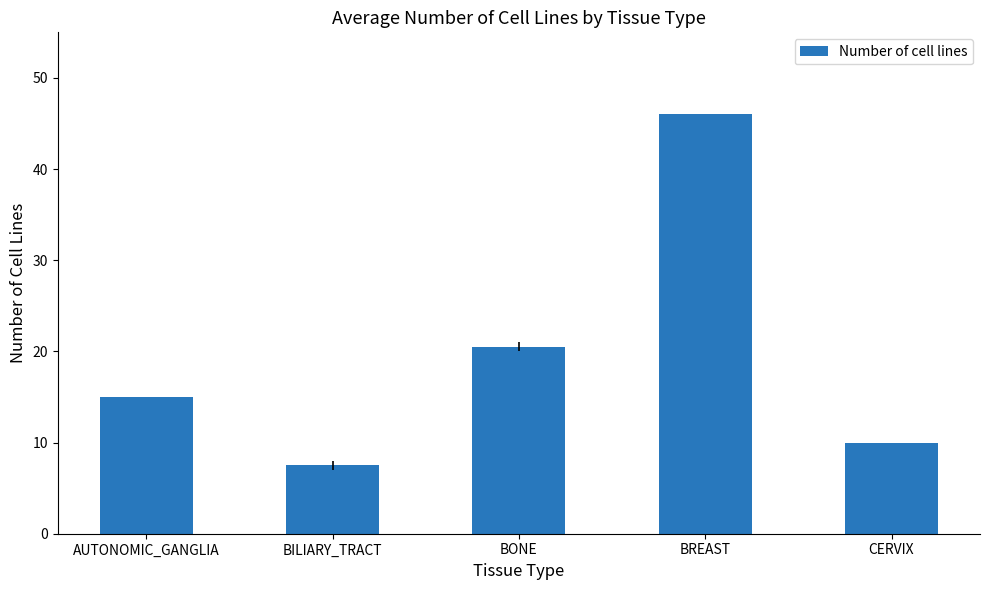

What is the difference between the values at CERVIX and BREAST?

36.0